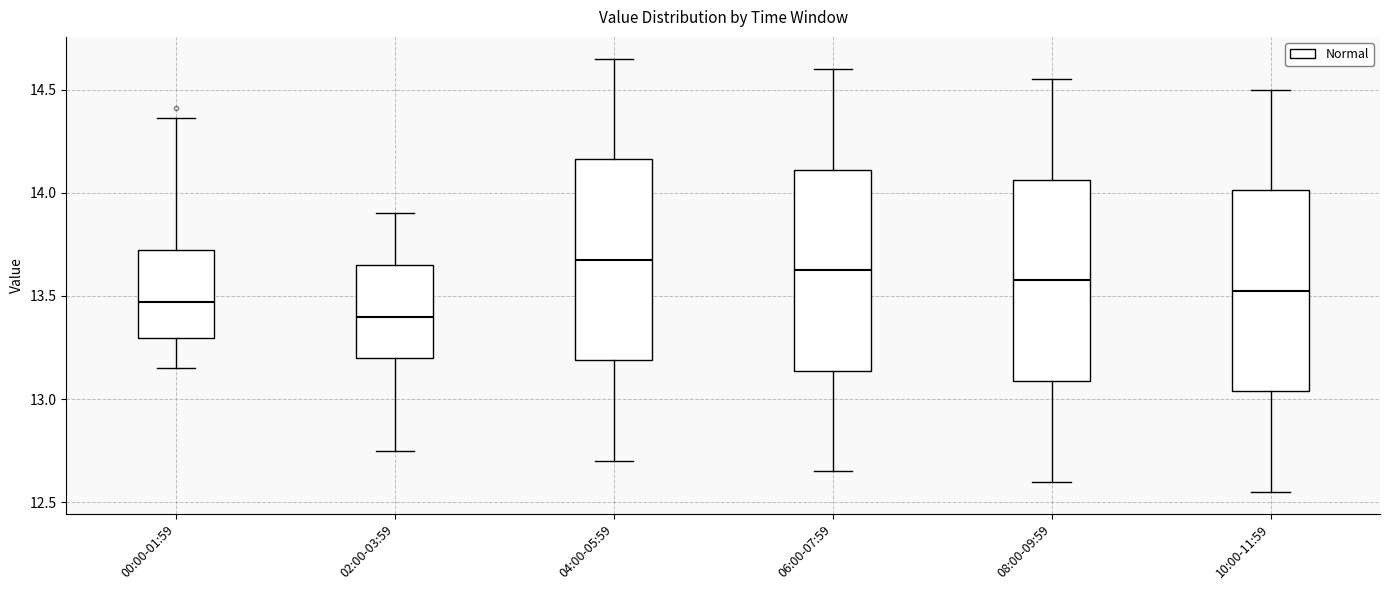

Reading left to right, transcribe this box plot: for each box, give where its median line is, the range the box spans, and where its two whiskers end, as read against the y-axis. The values are not printed on the chart, so give them approximately, as read against the axis.

00:00-01:59: median 13.45, box 13.30 to 13.70, whiskers 13.15 to 14.35
02:00-03:59: median 13.40, box 13.20 to 13.65, whiskers 12.75 to 13.90
04:00-05:59: median 13.70, box 13.20 to 14.15, whiskers 12.70 to 14.65
06:00-07:59: median 13.65, box 13.15 to 14.10, whiskers 12.65 to 14.60
08:00-09:59: median 13.60, box 13.10 to 14.05, whiskers 12.60 to 14.55
10:00-11:59: median 13.55, box 13.05 to 14.00, whiskers 12.55 to 14.50